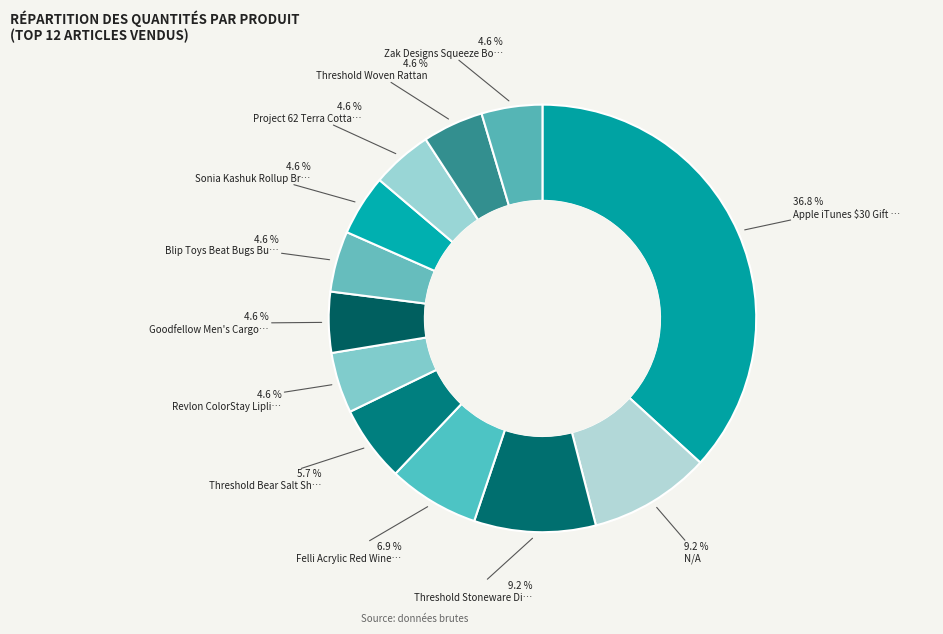

How many slices are in this pie chart?

12